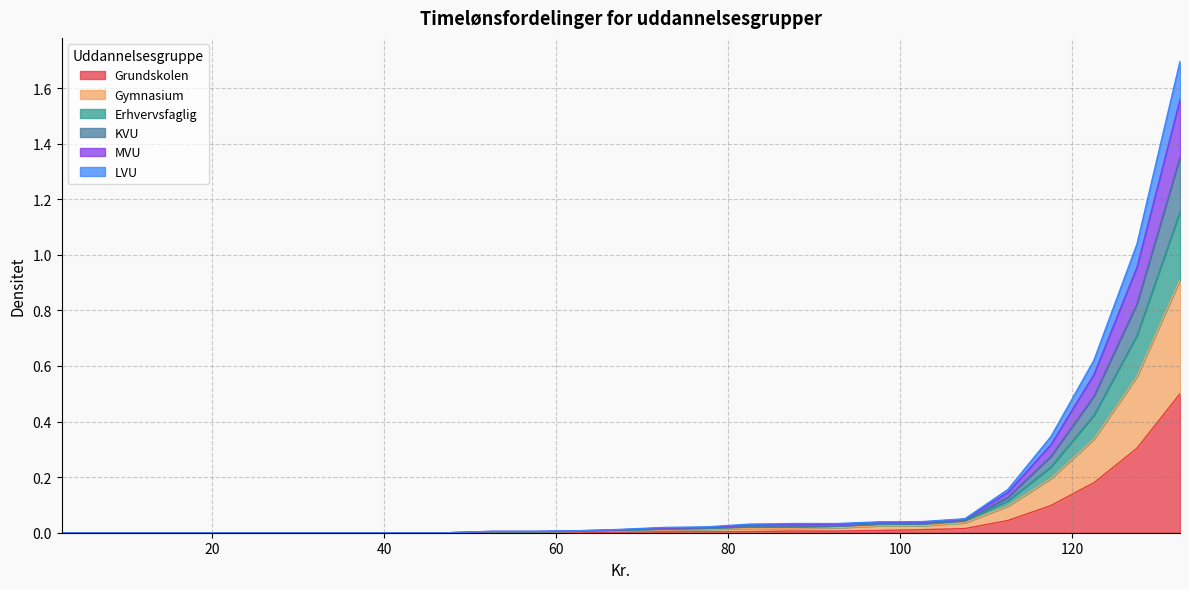

True or false: MVU and Gymnasium cross at least once.

False